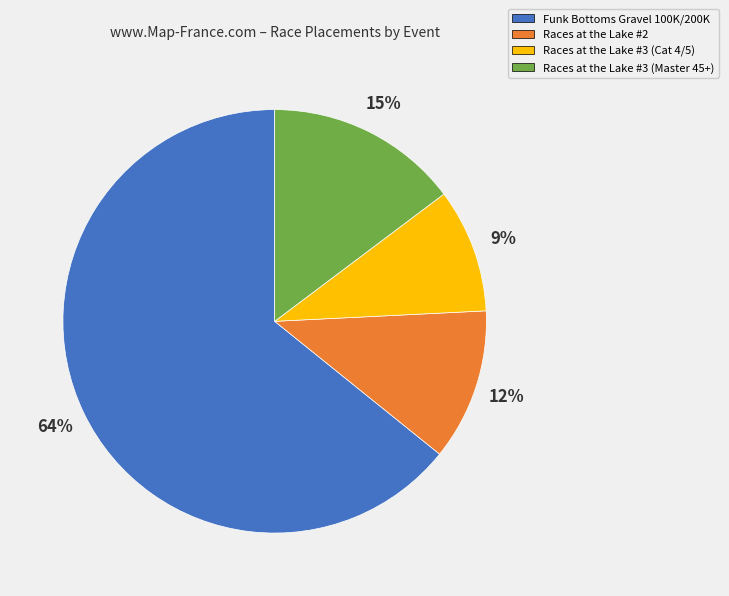

Count the number of slices in the pie.

4